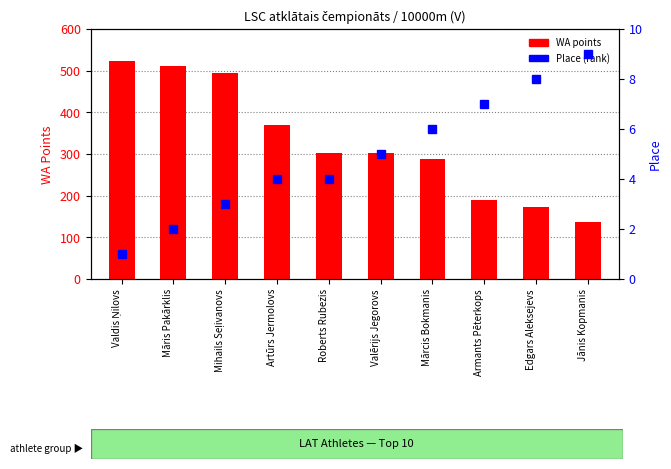

The value of WA points at Valdis Ņilovs is 523. True or false?

True